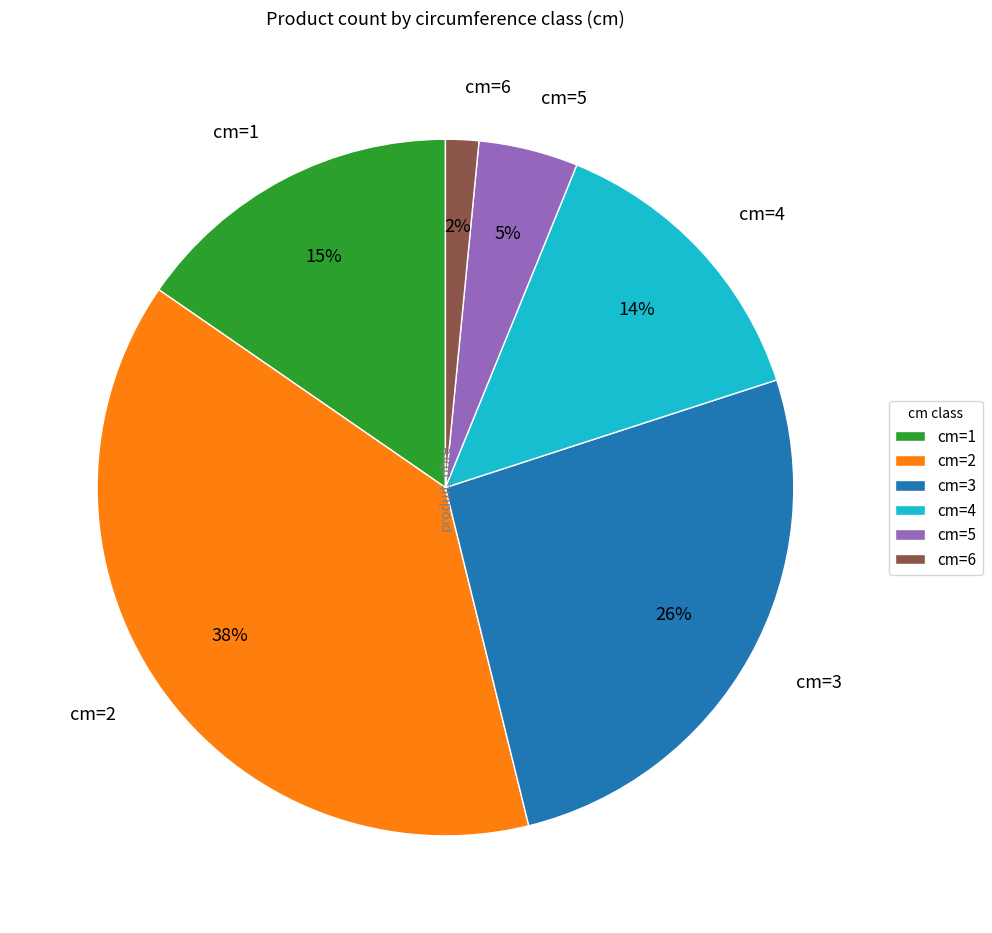

Rank the categories by value from highest to lowest.

cm=2, cm=3, cm=1, cm=4, cm=5, cm=6